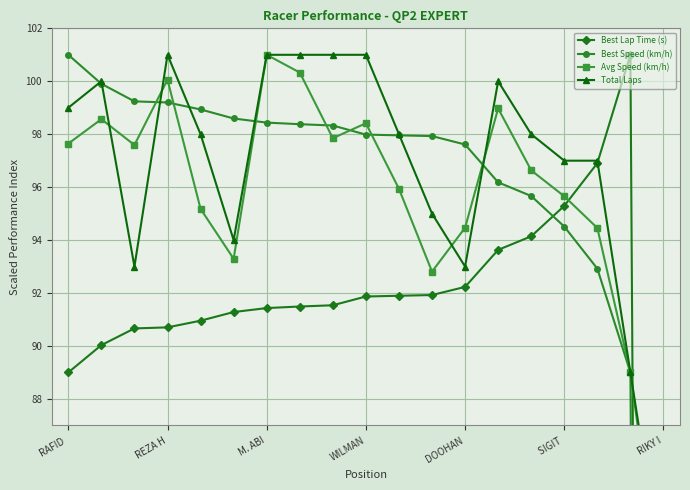

The Best Lap Time (s) series shows 89.0 at RAFID . True or false?

True